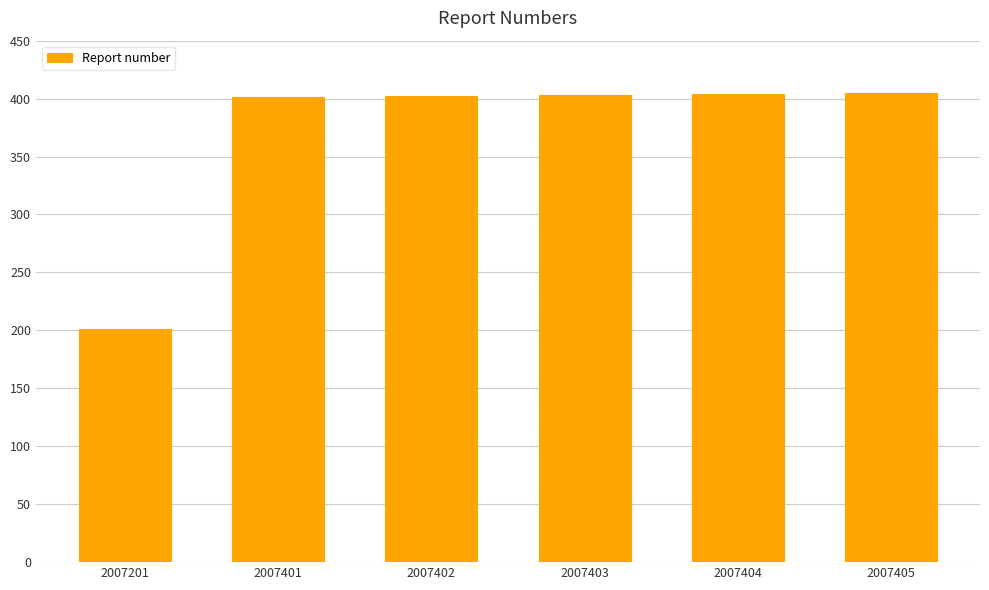

How many distinct data groups are displayed?

1